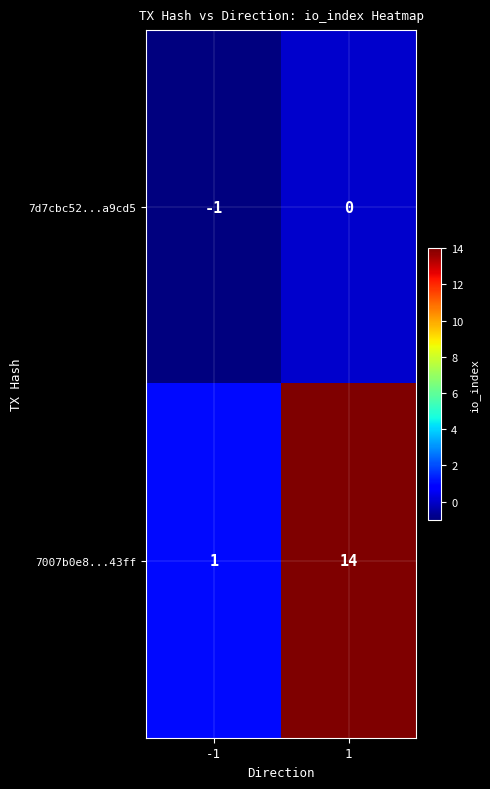

The value of 7d7cbc52...a9cd5 at 1 is 0. True or false?

True